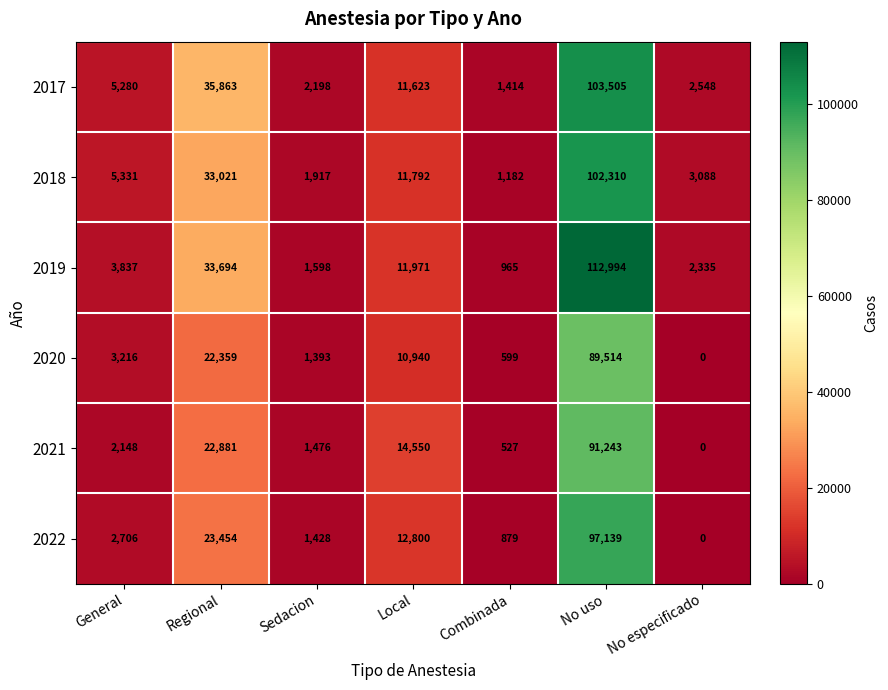

The value of 2021 at Regional is 22881. True or false?

True